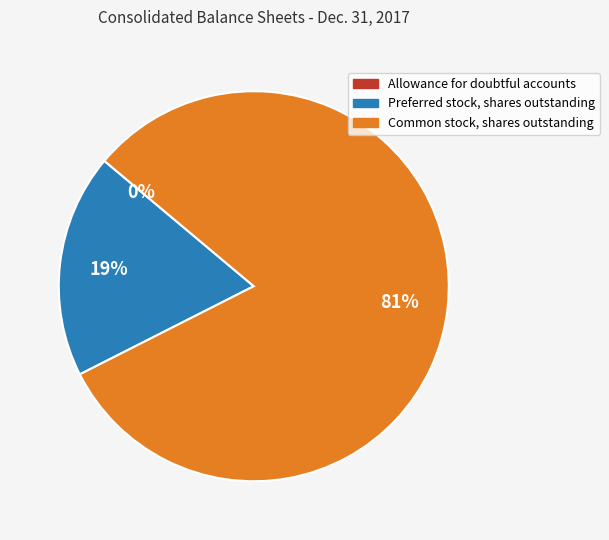

Do Preferred stock, shares outstanding and Common stock, shares outstanding together represent more than half of the pie?

Yes